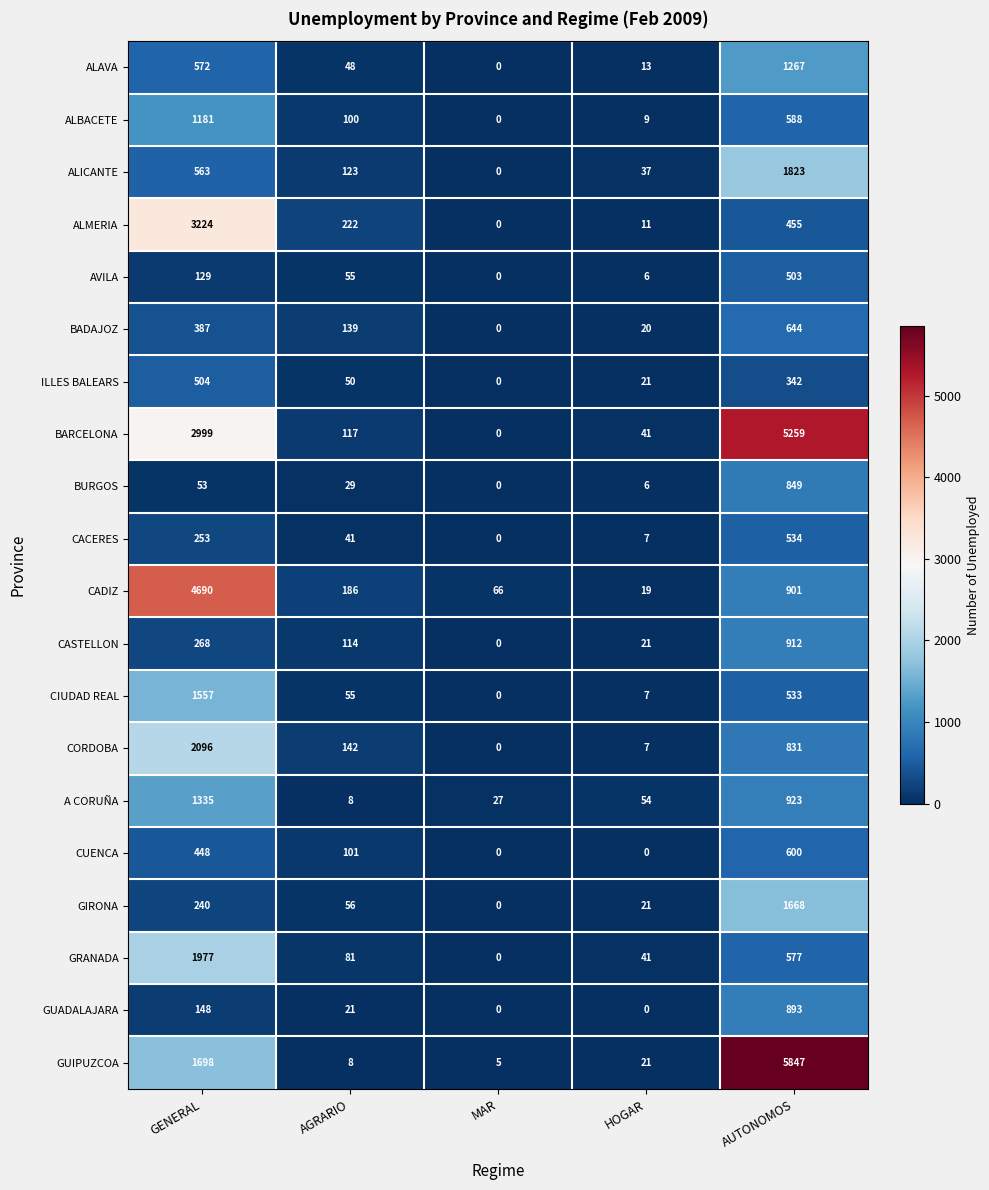

How many categories are shown in the chart?

5